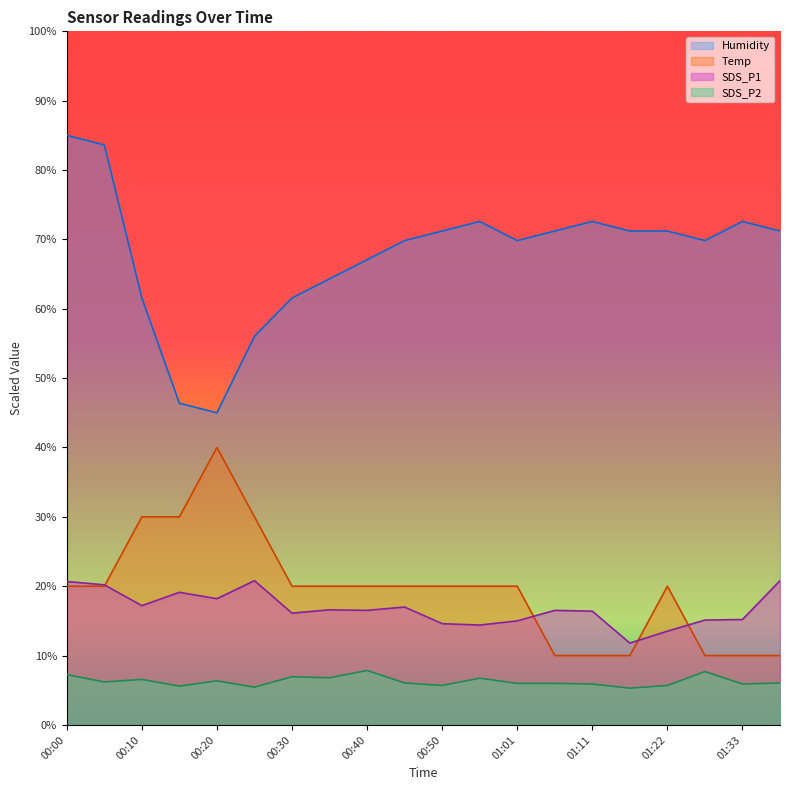

True or false: SDS_P2 has a value of 7.9 at 01:01.

False